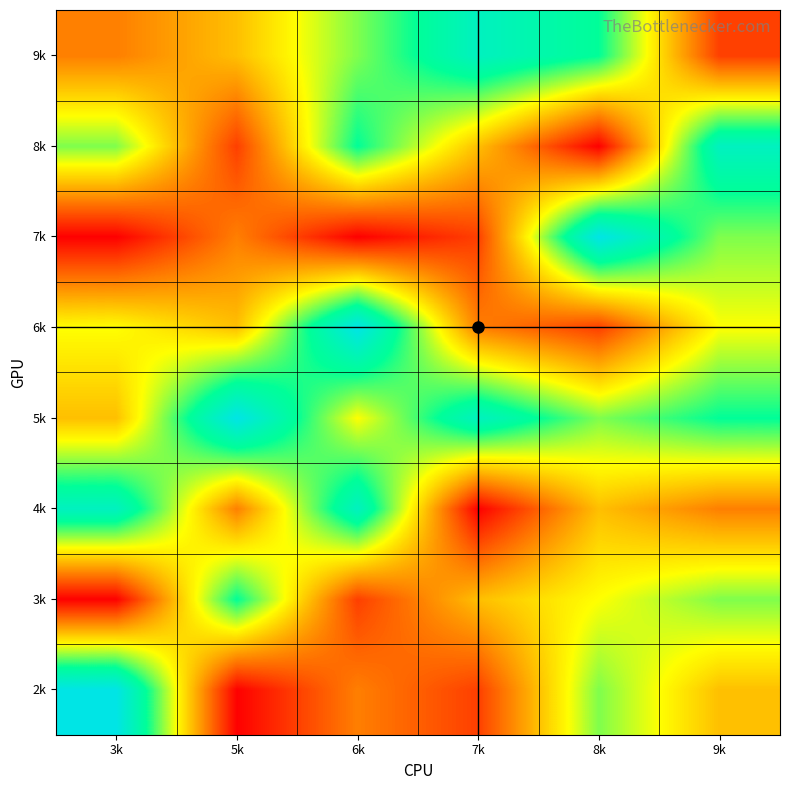

Reading left to right, what are all the values shown in this chart?

2k: 3k=9	5k=1	6k=3	7k=2	8k=6	9k=4
3k: 3k=1	5k=7	6k=2	7k=4	8k=5	9k=6
4k: 3k=8	5k=3	6k=8	7k=1	8k=4	9k=3
5k: 3k=4	5k=9	6k=5	7k=8	8k=6	9k=7
6k: 3k=5	5k=4	6k=9	7k=3	8k=2	9k=5
7k: 3k=1	5k=3	6k=1	7k=2	8k=9	9k=6
8k: 3k=6	5k=2	6k=7	7k=4	8k=1	9k=8
9k: 3k=3	5k=4	6k=6	7k=8	8k=7	9k=2